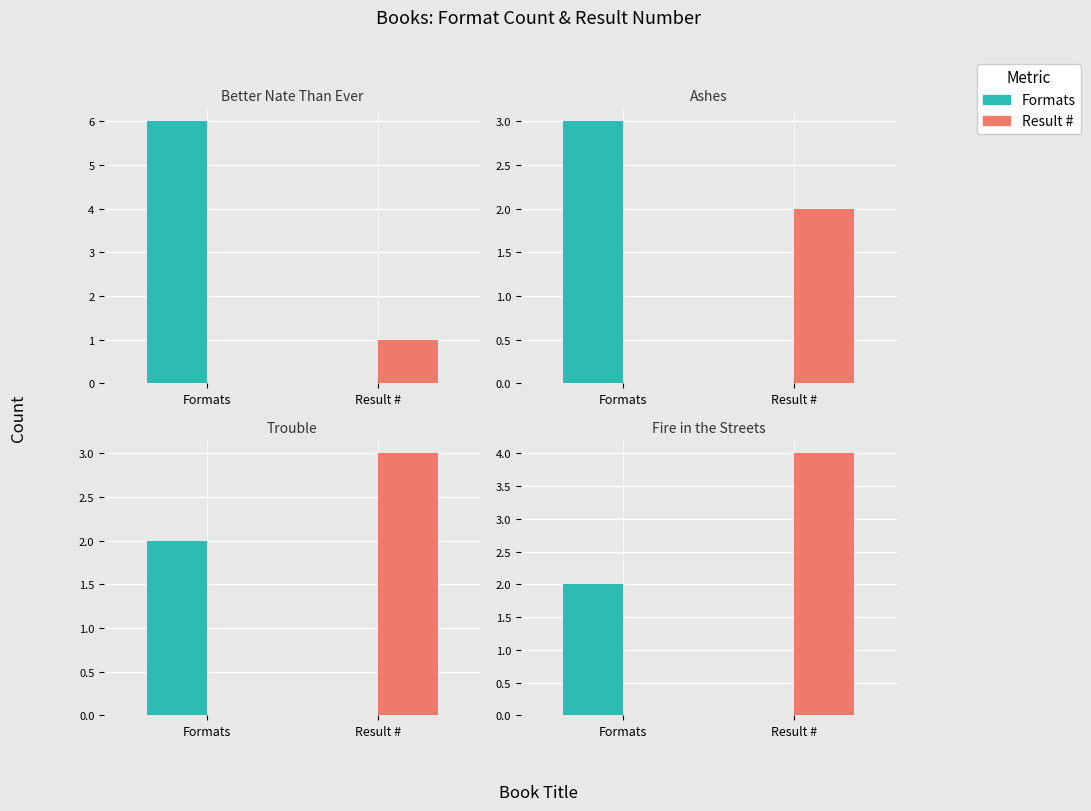

At Result #, list the series in order from largest to smallest.

Result #, Formats